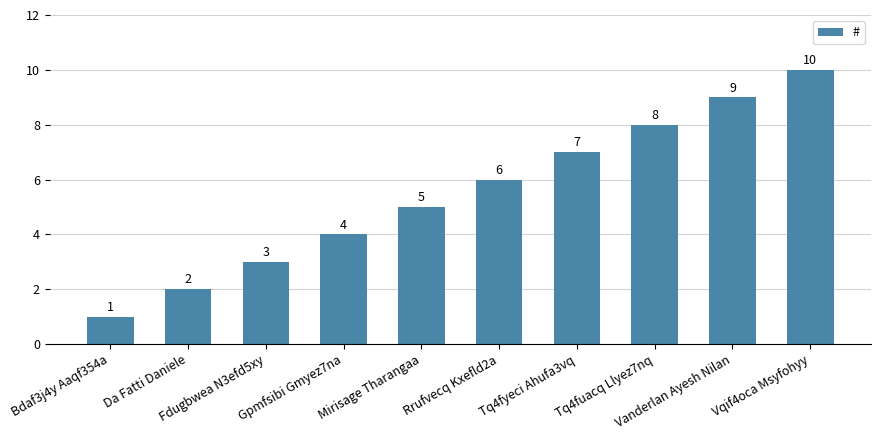

Rank the categories by value from highest to lowest.

Vqif4oca Msyfohyy, Vanderlan Ayesh Nilan, Tq4fuacq Llyez7nq, Tq4fyeci Ahufa3vq, Rrufvecq Kxefld2a, Mirisage Tharangaa, Gpmfsibi Gmyez7na, Fdugbwea N3efd5xy, Da Fatti Daniele, Bdaf3j4y Aaqf354a